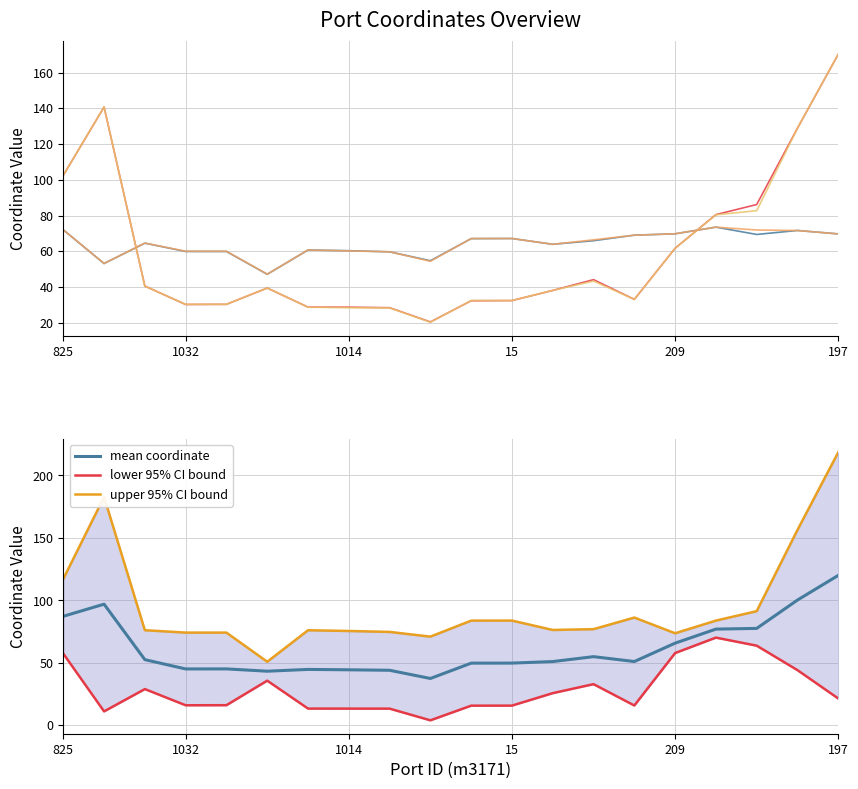

What is the highest value of the mean coordinate series?

120.0